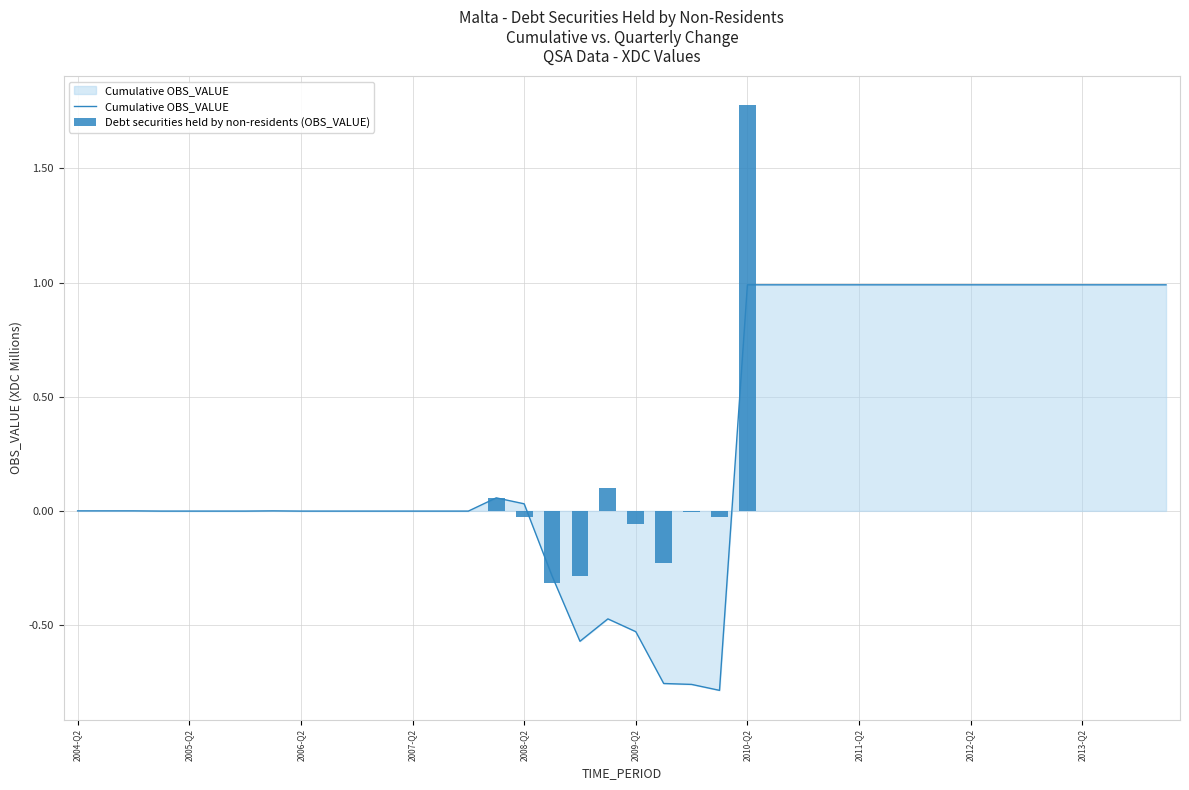

List the series in order of their peak value, highest first.

Debt securities held by non-residents (OBS_VALUE), Cumulative OBS_VALUE